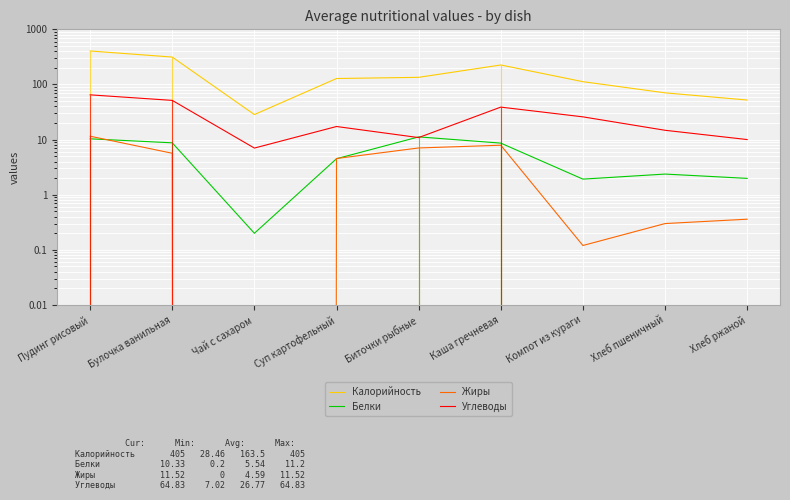

Between Пудинг рисовый and Суп картофельный, which series saw the biggest shift?

Калорийность